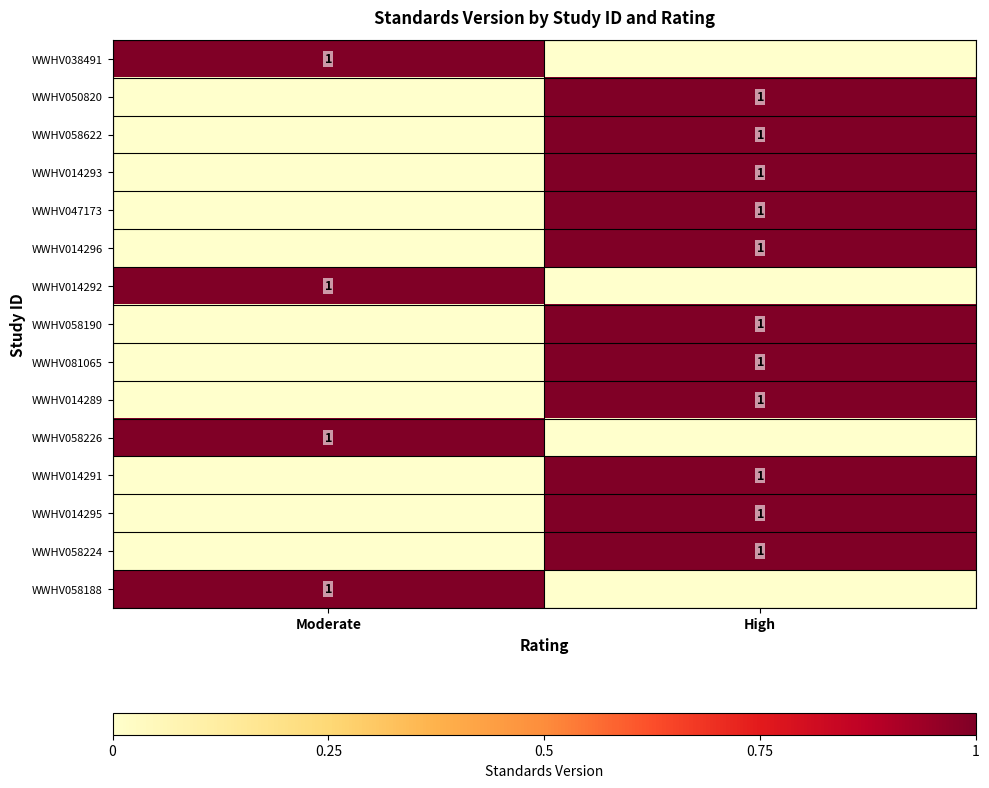

At how many categories does at least one series exceed 0?

2